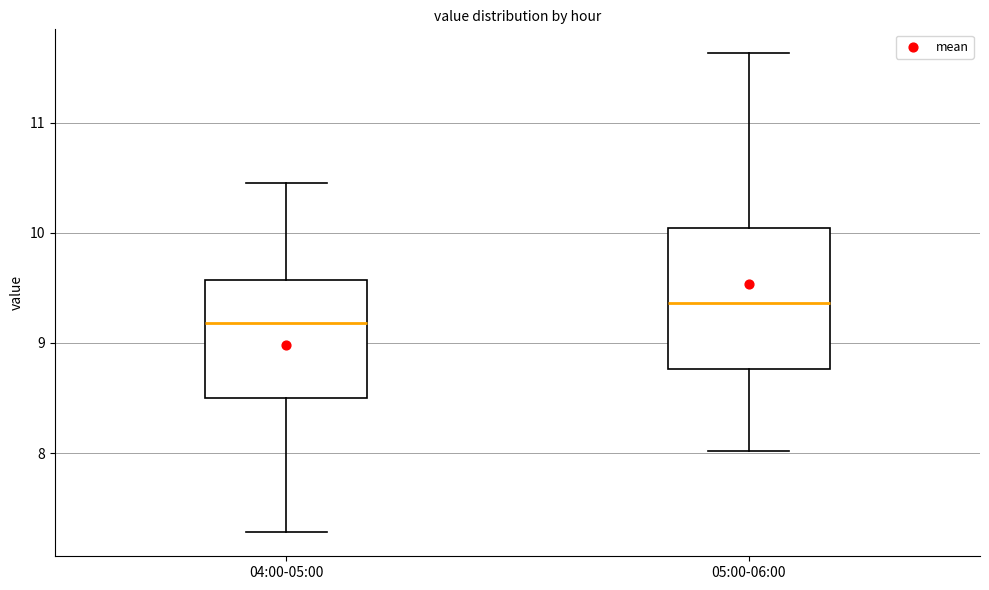

Reading left to right, transcribe this box plot: for each box, give where its median line is, the range the box spans, and where its two whiskers end, as read against the y-axis. The values are not printed on the chart, so give them approximately, as read against the axis.

04:00-05:00: median 9.2, box 8.5 to 9.6, whiskers 7.3 to 10.5
05:00-06:00: median 9.4, box 8.8 to 10.0, whiskers 8.0 to 11.6